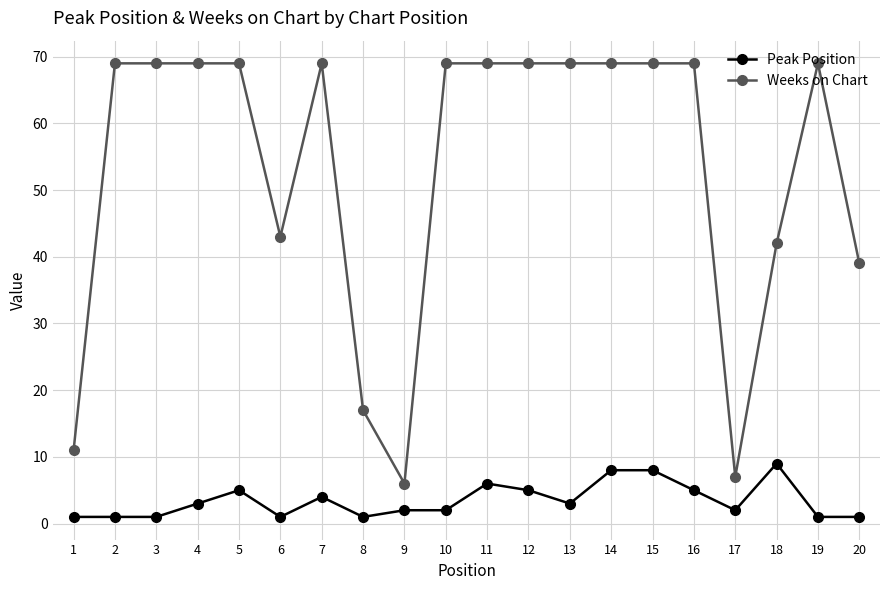

The value of Weeks on Chart at 1 is 11. True or false?

True